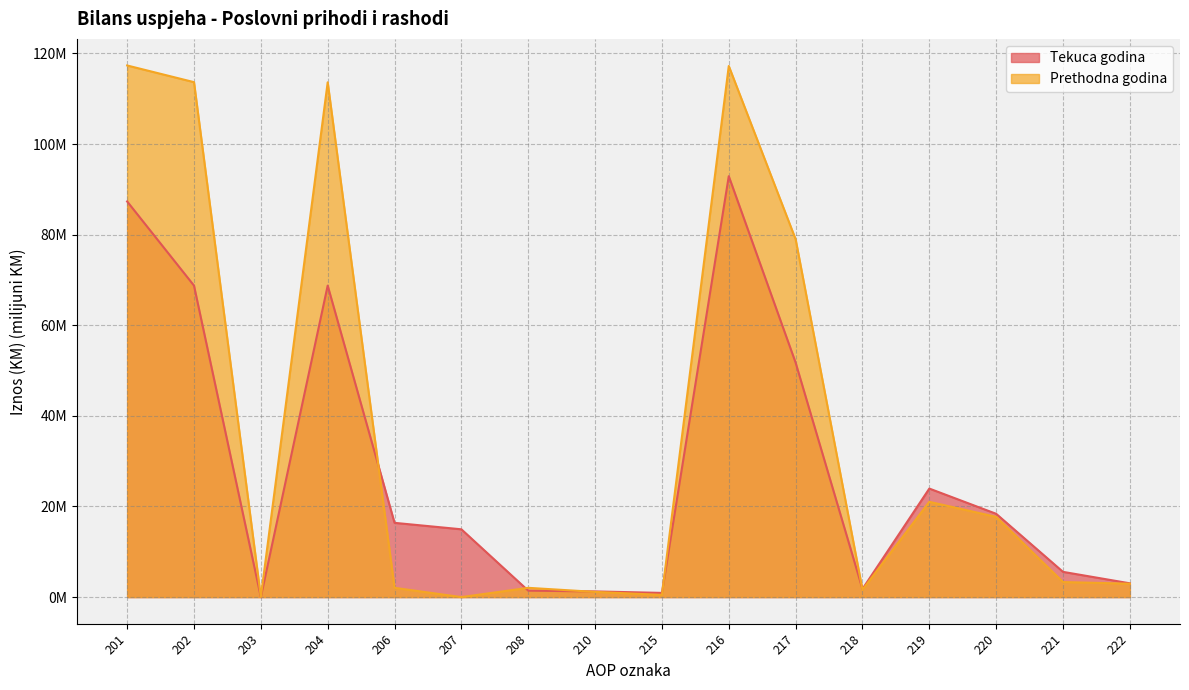

Reading left to right, transcribe all the data shown in this chart.

Tekuca godina: 201=87.3	202=68.8	203=0.0	204=68.8	206=16.4	207=15.0	208=1.4	210=1.3	215=0.9	216=92.9	217=51.8	218=1.8	219=24.0	220=18.4	221=5.6	222=3.0
Prethodna godina: 201=117.4	202=113.7	203=0.0	204=113.6	206=2.0	207=0.0	208=2.0	210=1.1	215=0.5	216=117.2	217=79.0	218=1.6	219=21.0	220=17.7	221=3.3	222=3.0